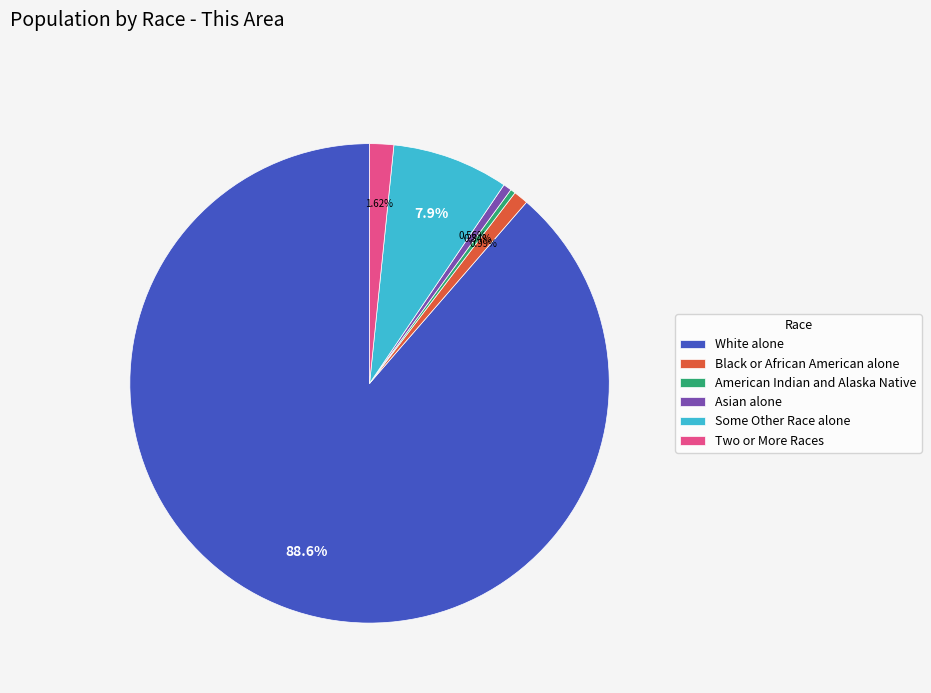

Which slice is the largest?

White alone